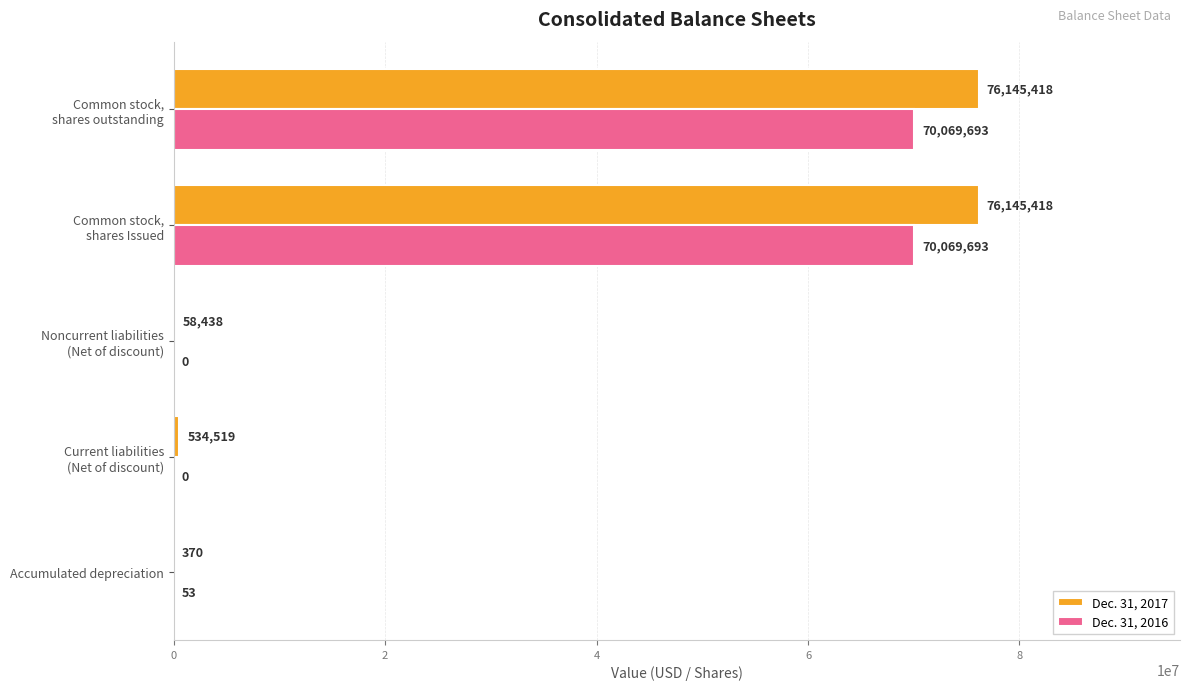

How many distinct data groups are displayed?

2